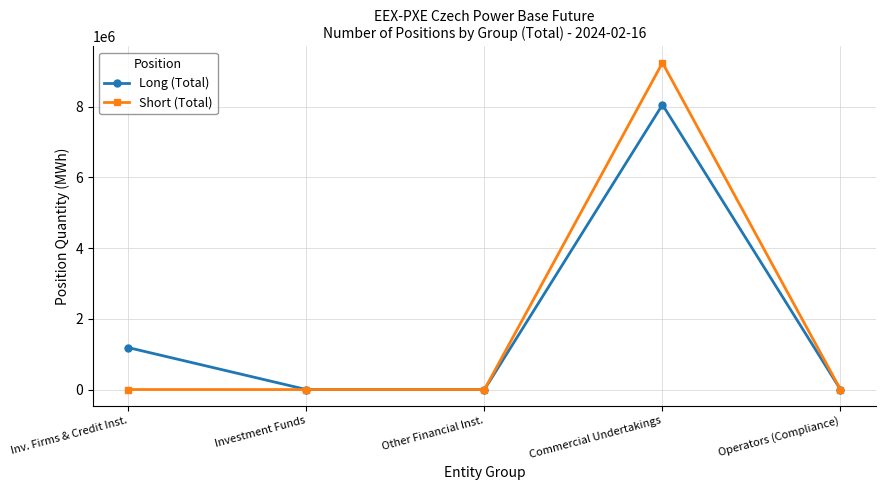

What is the sum of all Long (Total) values?

9245940